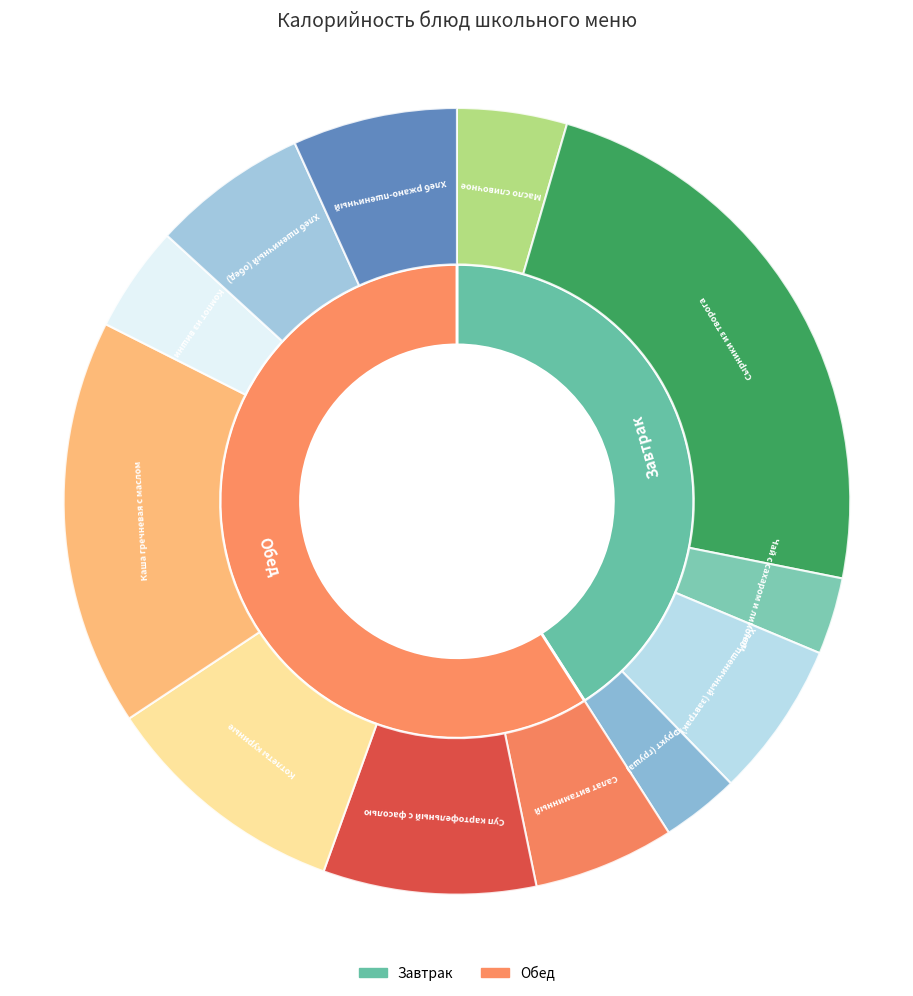

Does Фрукт (груша) account for over 50% of the chart?

No